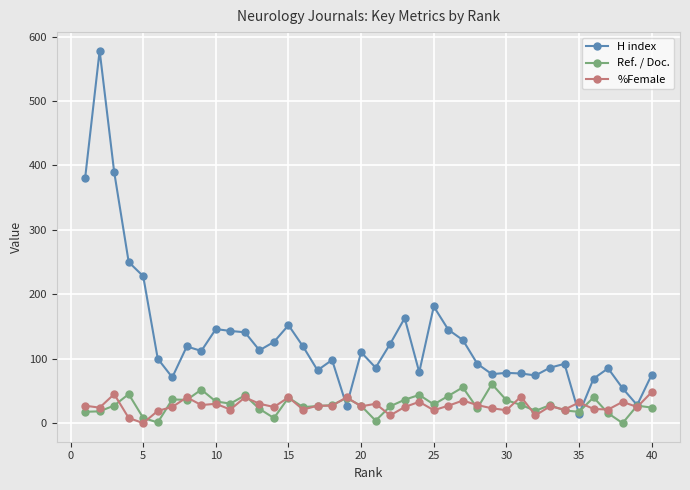

What is the value of the H index point at the 33rd from the left?

86.0